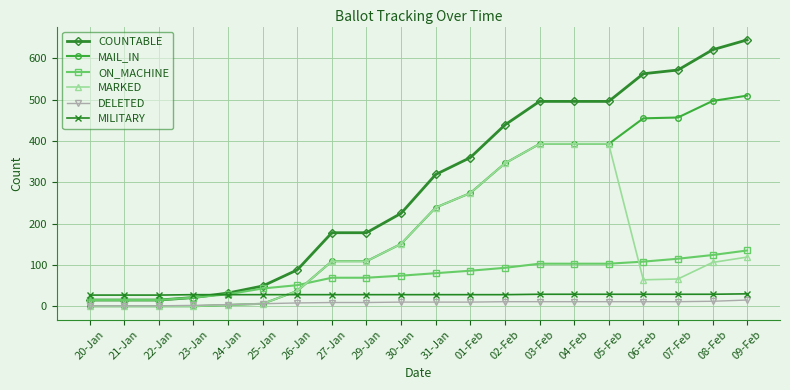

What is the label of the 16th point from the left?

05-Feb